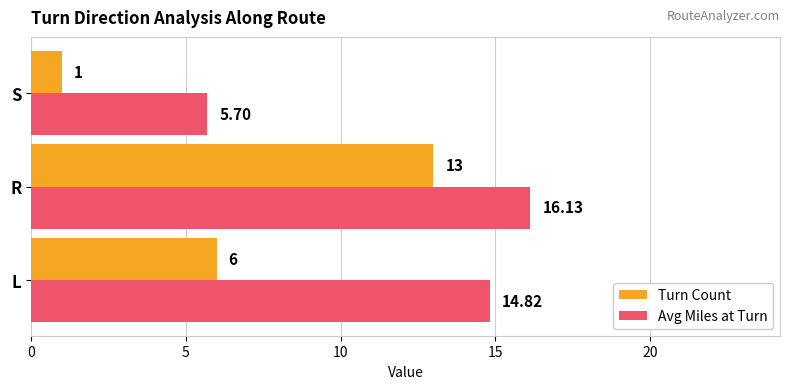

At which category is the sum across all series the highest?

R